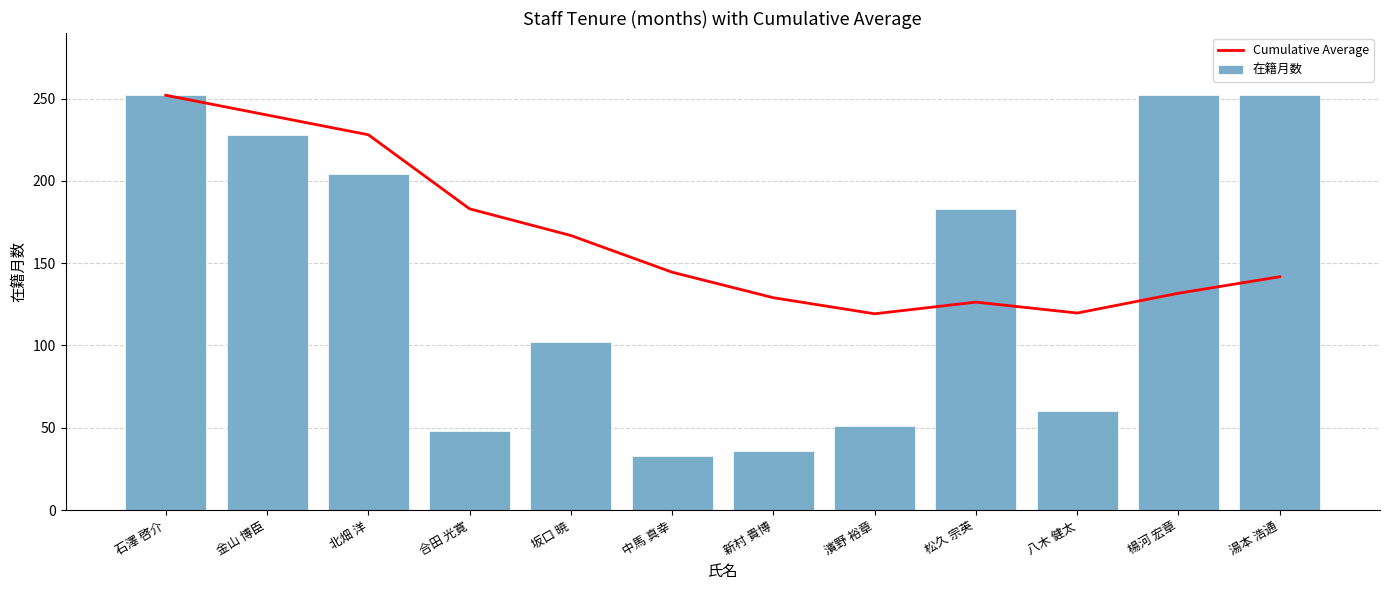

Where does the 在籍月数 series first go above 183?

石澤 啓介